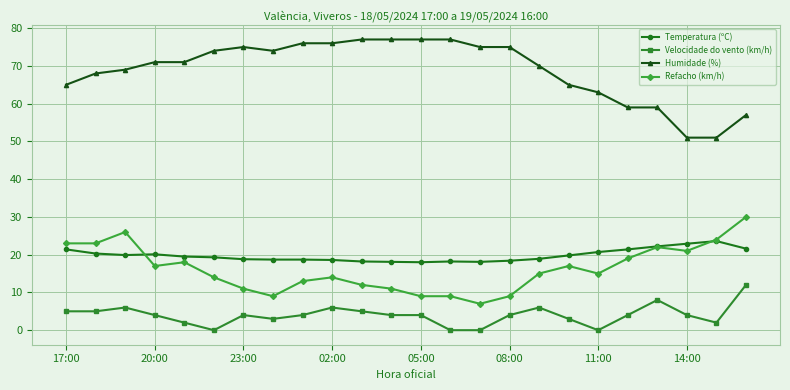

Rank the series by their maximum value, from highest to lowest.

Humidade (%), Refacho (km/h), Temperatura (ºC), Velocidade do vento (km/h)